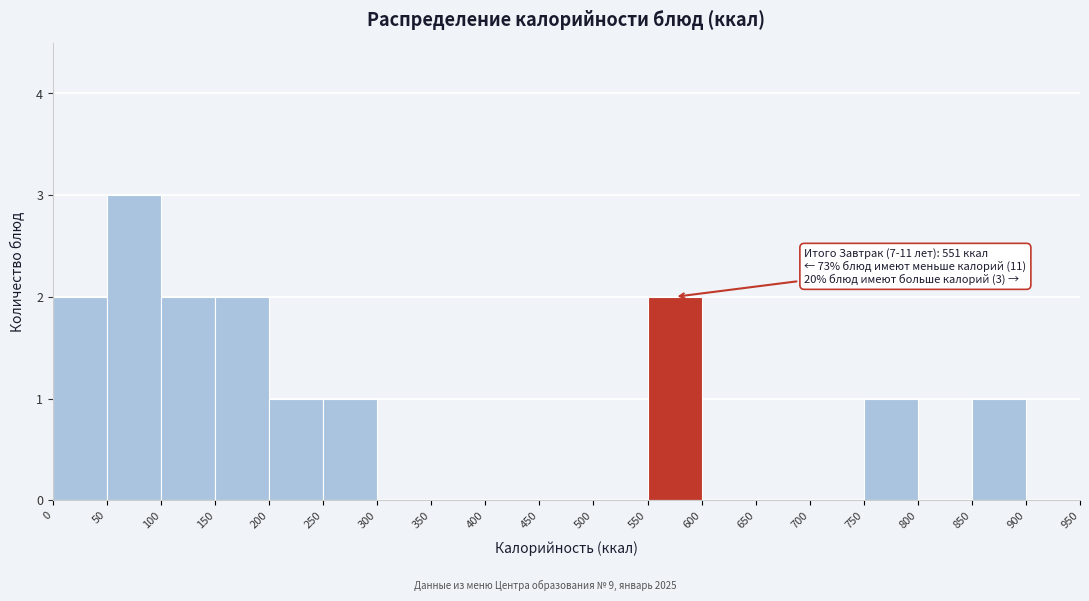

Which range on the x-axis has the tallest bar?

50 to 100